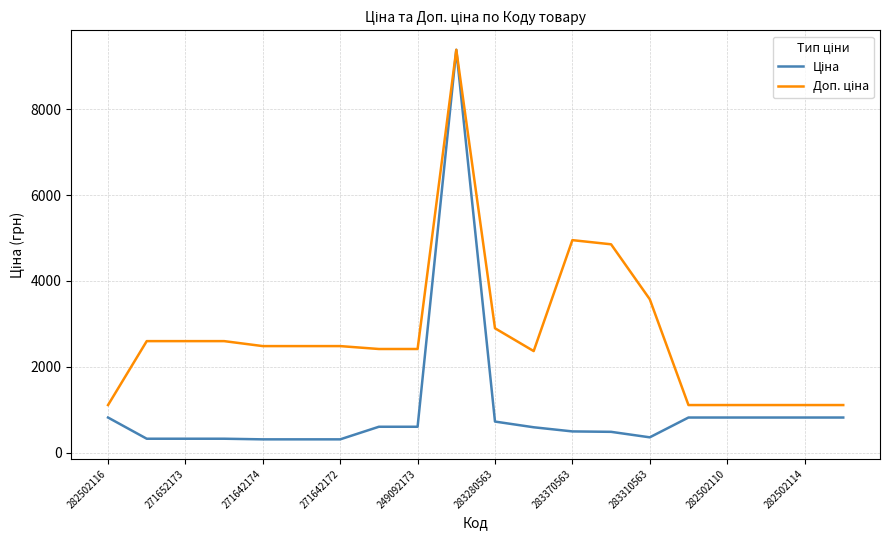

What is the smallest value displayed?

310.3